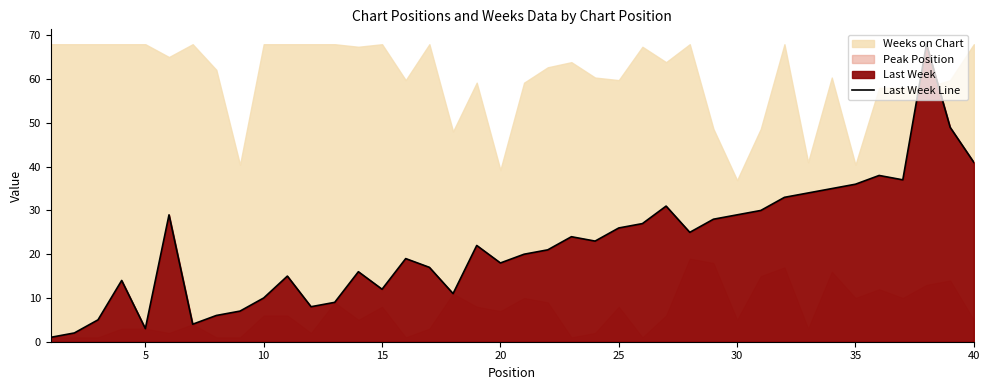

Reading left to right, what are all the values shown in this chart?

1	2	5	14	3	29	4	6	7	10	15	8	9	16	12	19	17	11	22	18	20	21	24	23	26	27	31	25	28	29	30	33	34	35	36	38	37	68	49	41